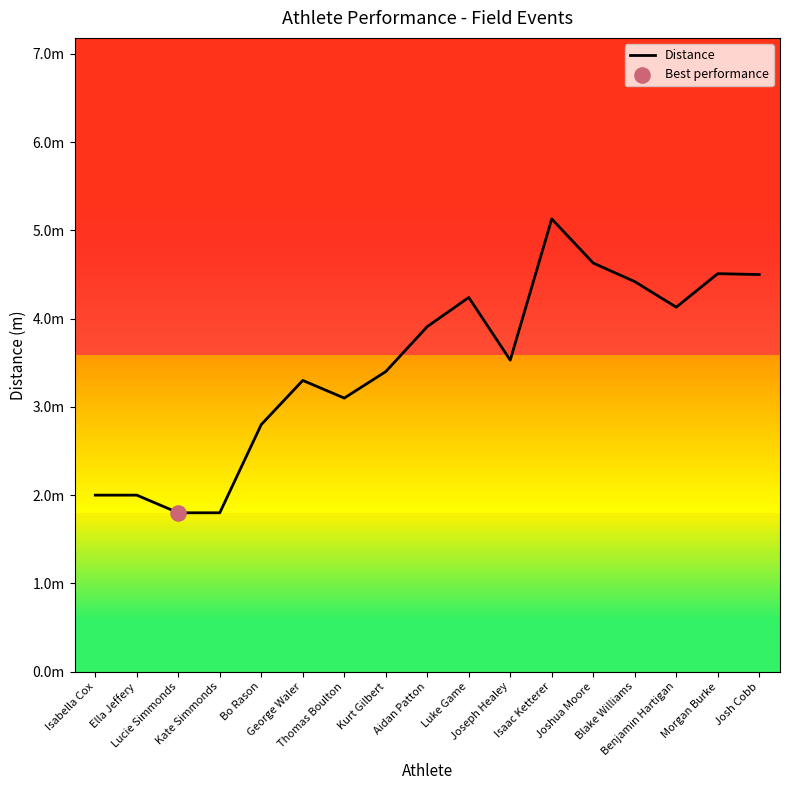

Is this an area chart (filled region under the line)?

No